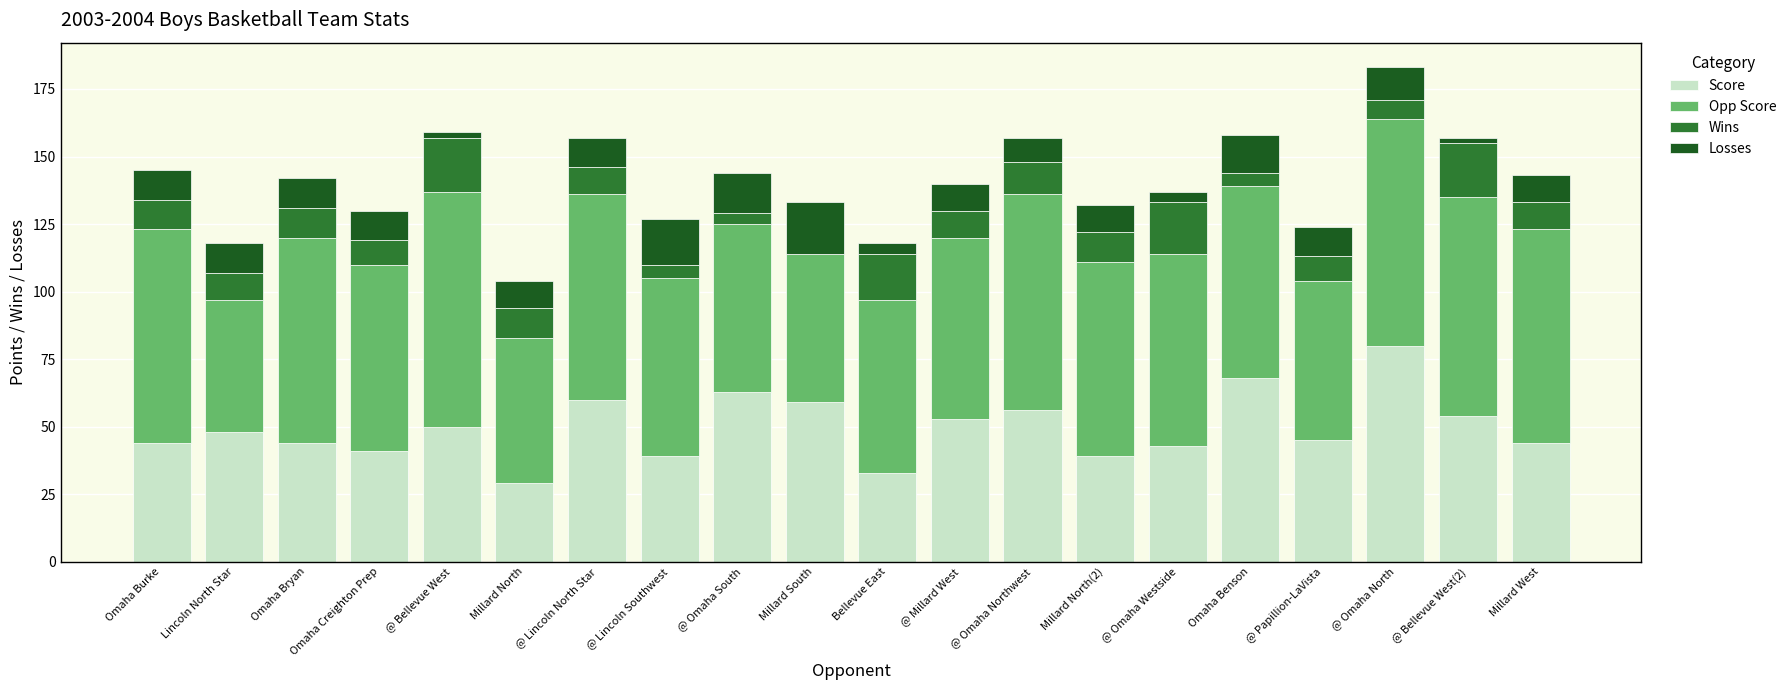

True or false: Score has a value of 24 at Lincoln North Star.

False